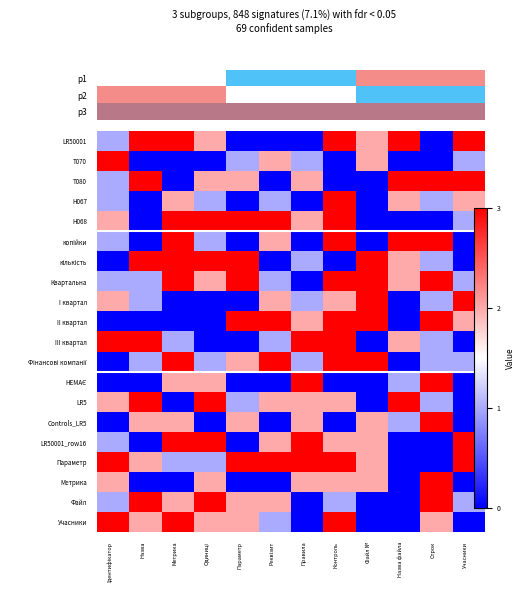

Which series has the largest range (max minus min)?

LR50001